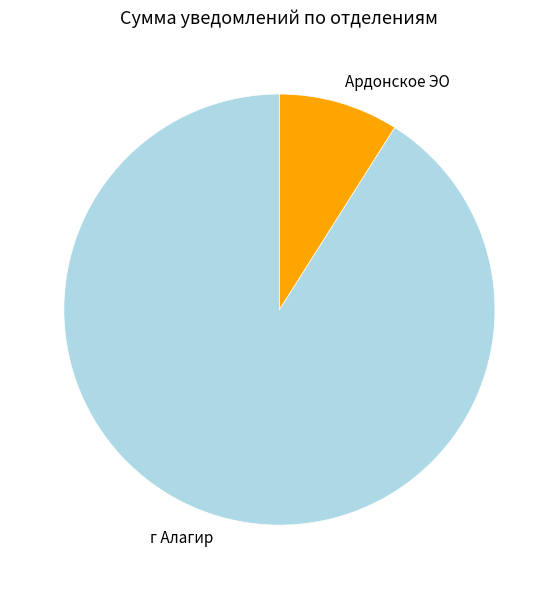

True or false: Ардонское ЭО accounts for 1% of the total.

False